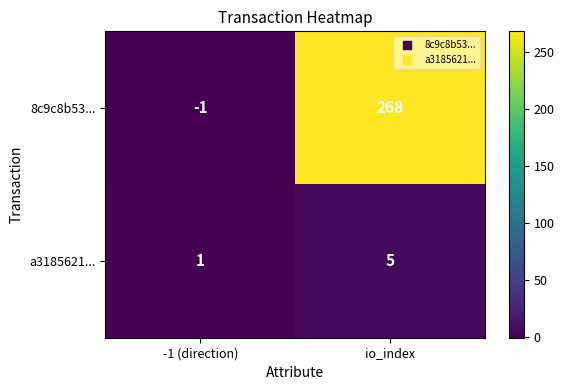

The value of 8c9c8b53... at io_index is 352. True or false?

False